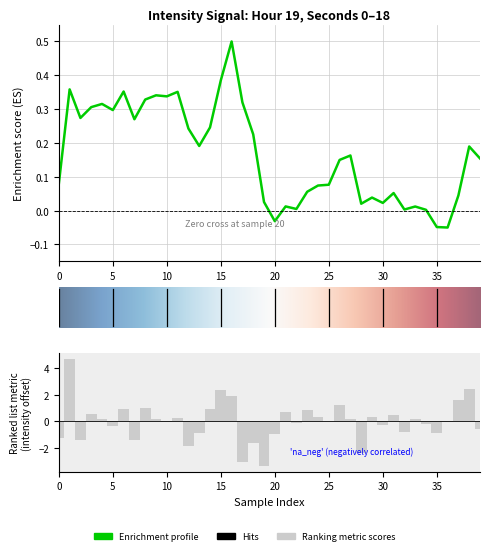

Does the chart contain stacked bars?

No